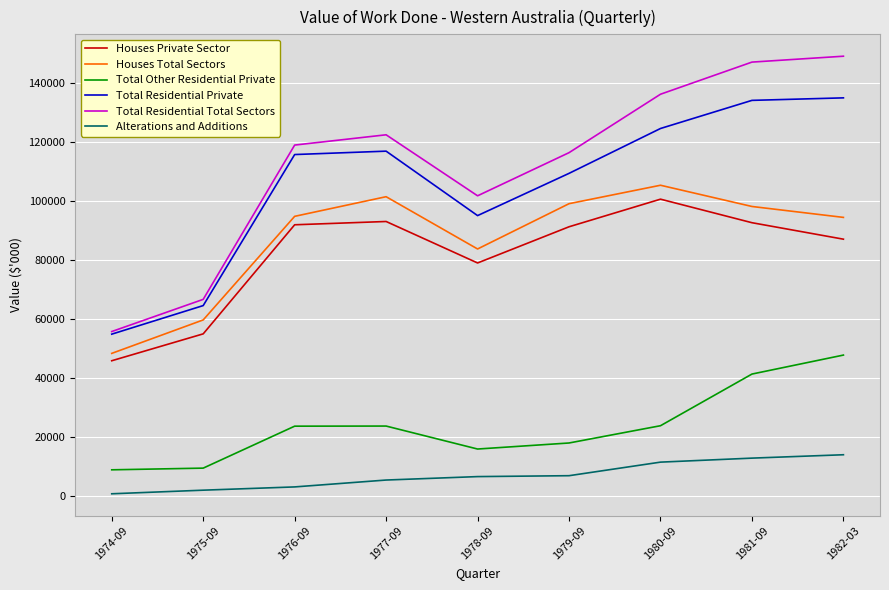

True or false: Total Other Residential Private and Houses Private Sector cross at least once.

False